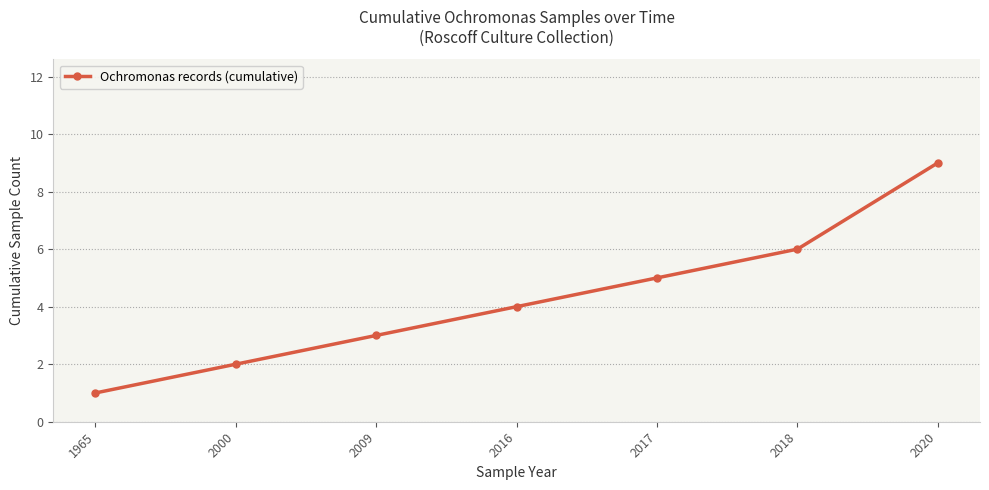

The chart shows a value of 1 at 1965. True or false?

True